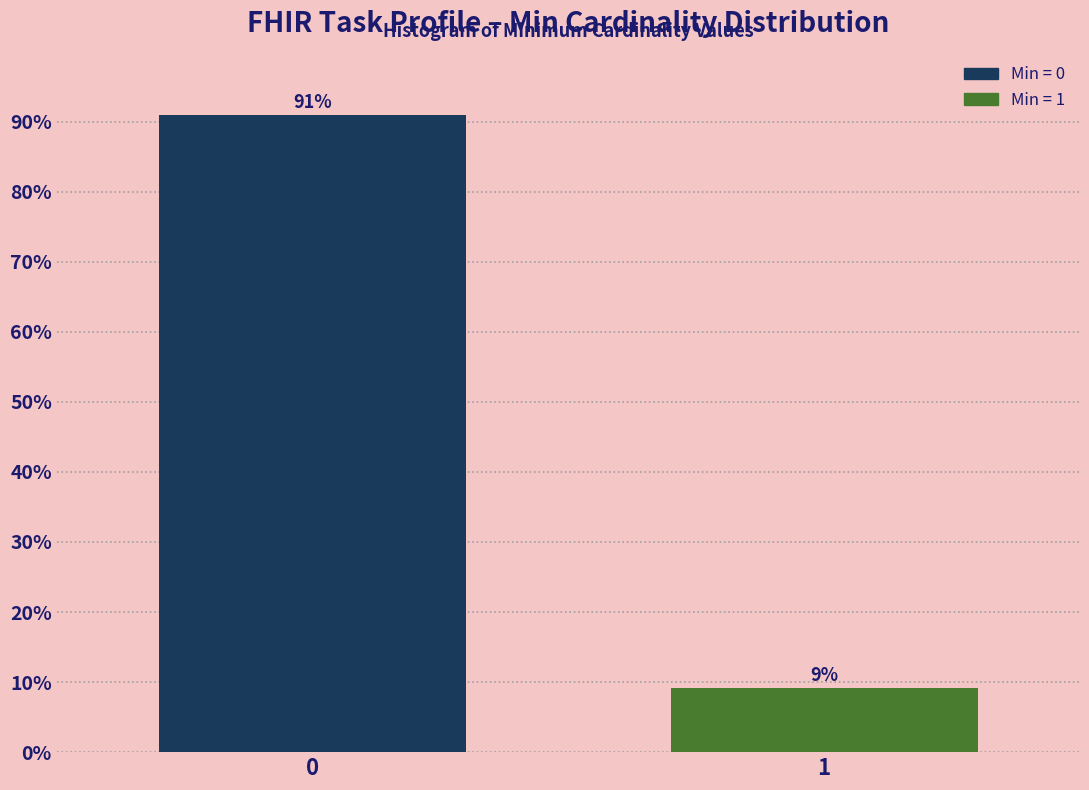

What is the value of the 2nd bar from the left?

9.1